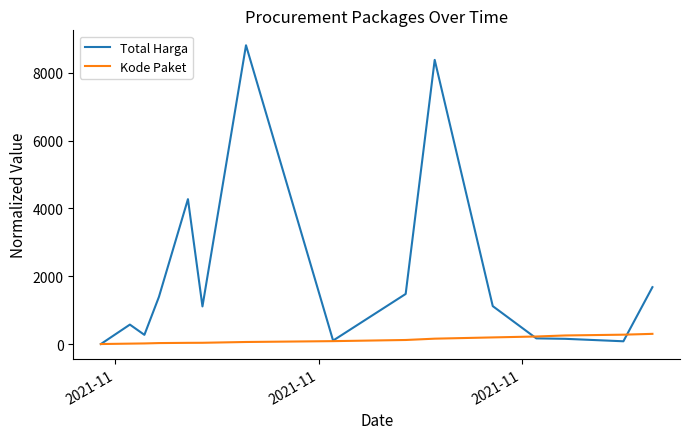

What are all the series names shown in the legend?

Total Harga, Kode Paket